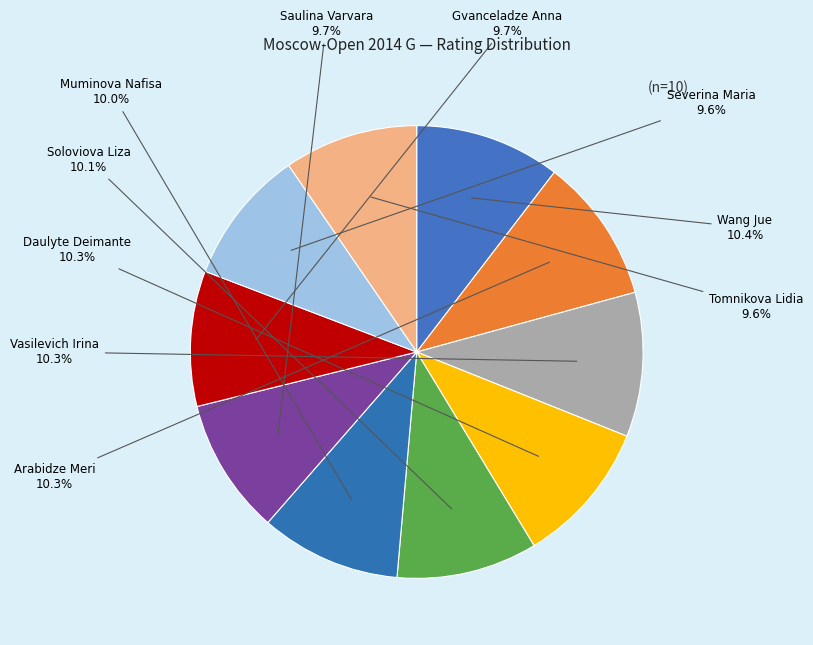

Is there any slice that represents more than half of the pie?

No